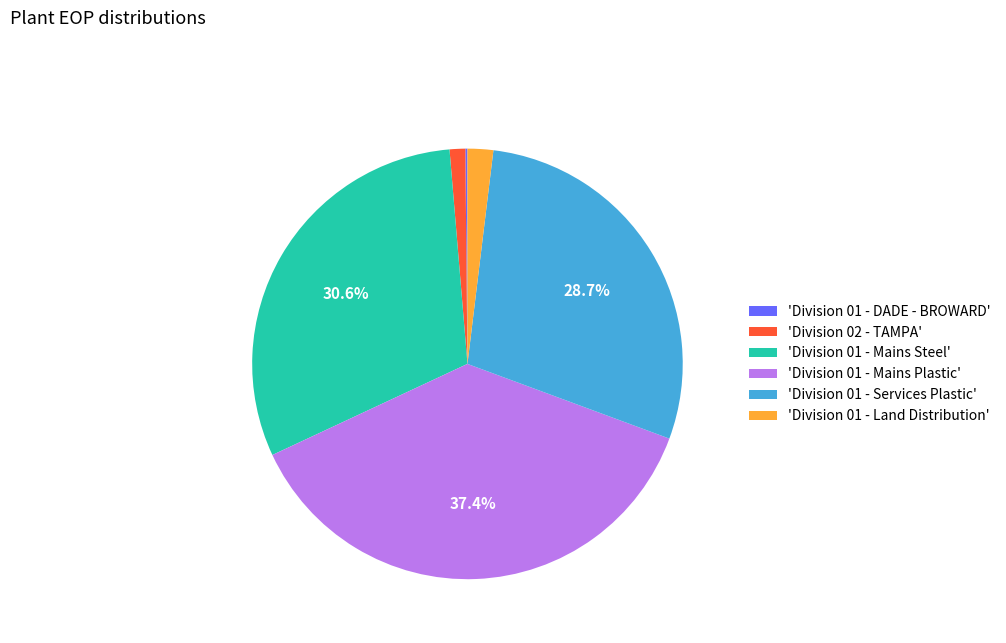

Do 'Division 02 - TAMPA' and 'Division 01 - Land Distribution' together represent more than half of the pie?

No